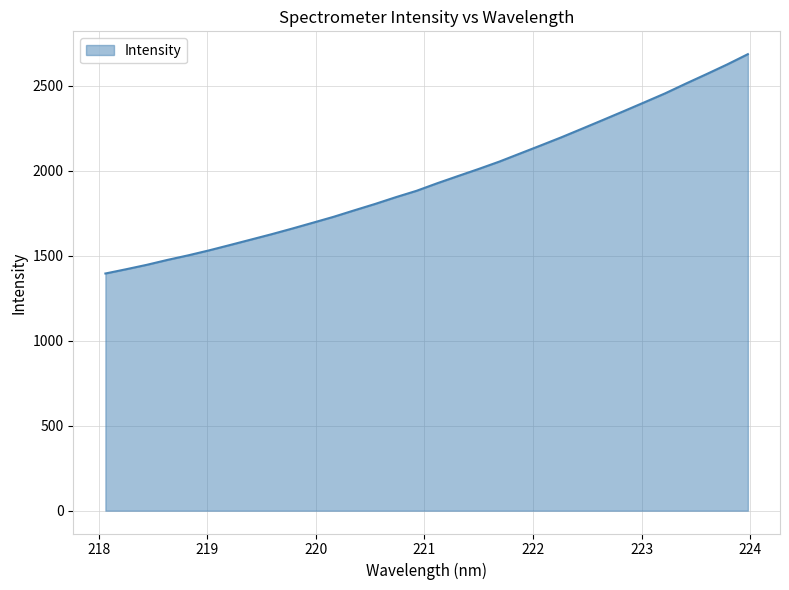

How many lines are shown in the chart?

1